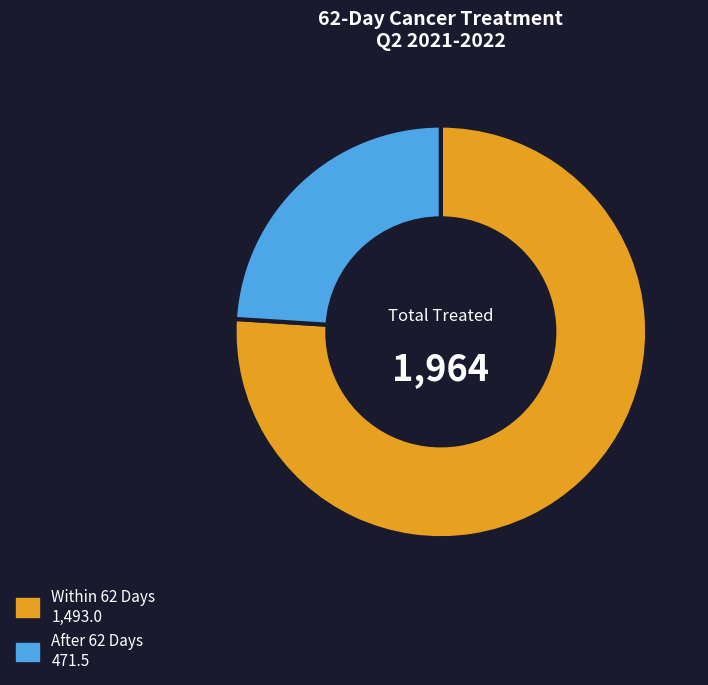

Is there any slice that represents more than half of the pie?

Yes